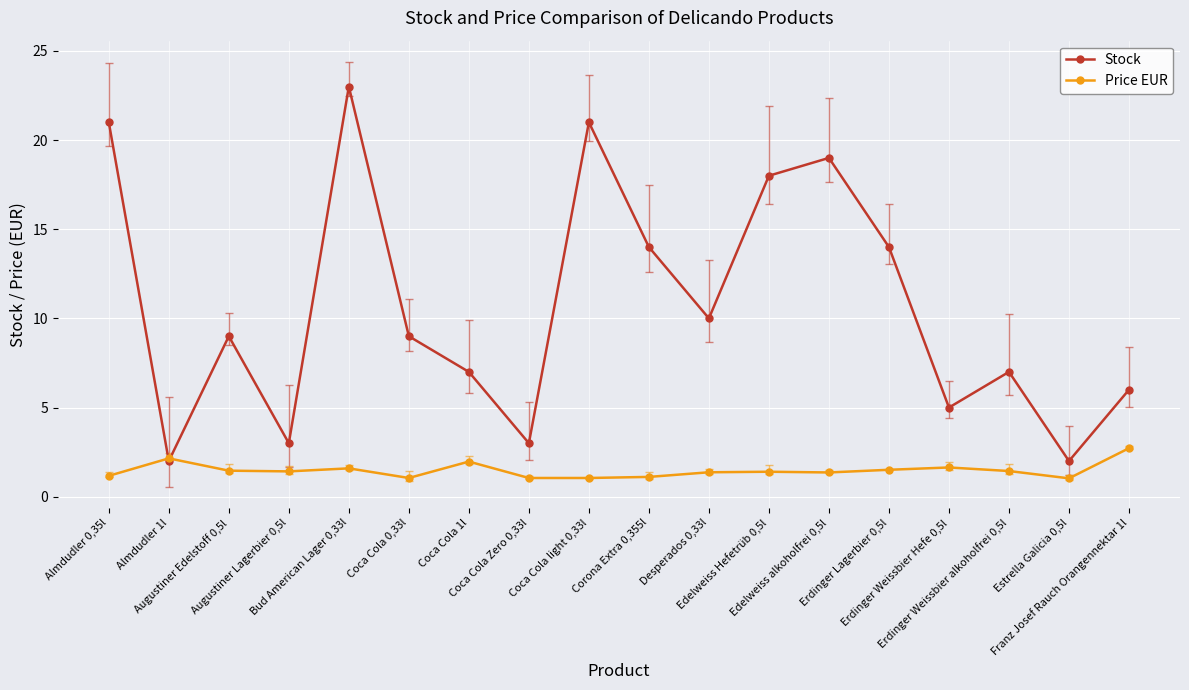

What is the average value of the Stock series?

10.7